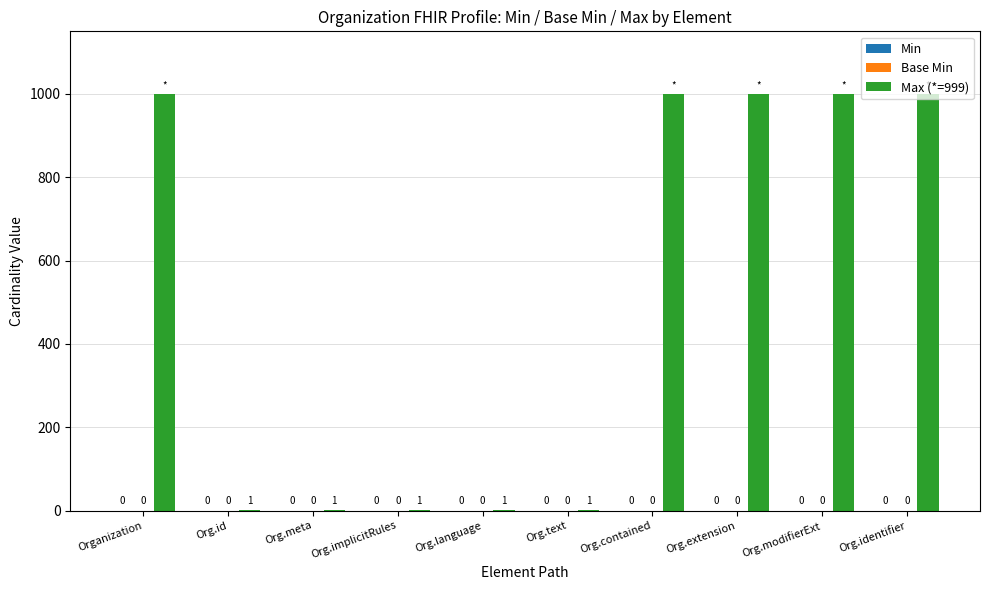

Reading left to right, list all the values displayed in this chart.

Min: Organization=0	Org.id=0	Org.meta=0	Org.implicitRules=0	Org.language=0	Org.text=0	Org.contained=0	Org.extension=0	Org.modifierExt=0	Org.identifier=0
Base Min: Organization=0	Org.id=0	Org.meta=0	Org.implicitRules=0	Org.language=0	Org.text=0	Org.contained=0	Org.extension=0	Org.modifierExt=0	Org.identifier=0
Max (*=999): Organization=999	Org.id=1	Org.meta=1	Org.implicitRules=1	Org.language=1	Org.text=1	Org.contained=999	Org.extension=999	Org.modifierExt=999	Org.identifier=999